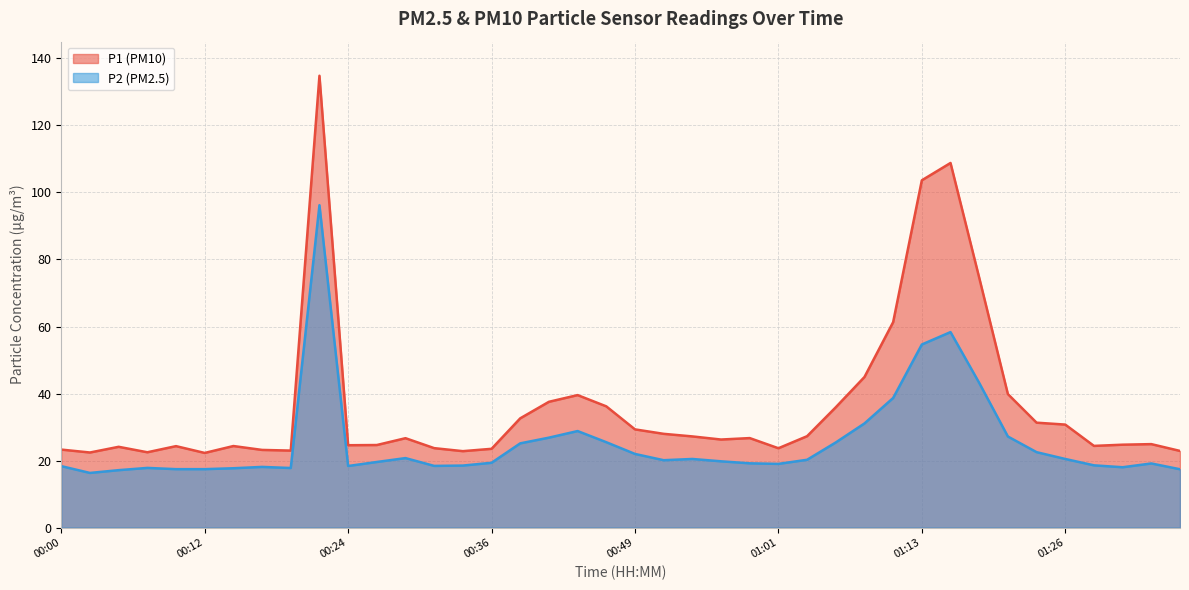

What are all the series names shown in the legend?

P1 (PM10), P2 (PM2.5)